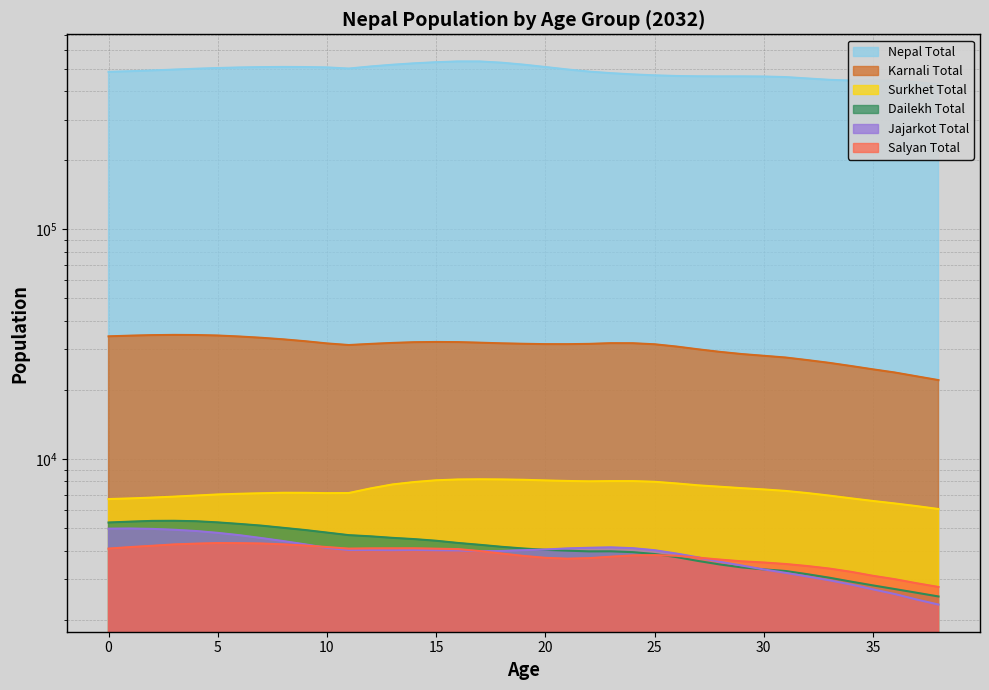

True or false: Karnali Total has more than 1 interior local peaks.

True